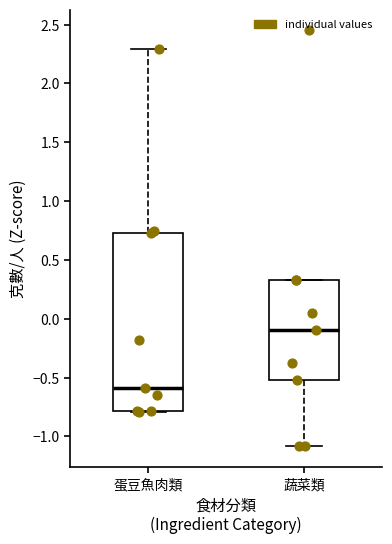

Which box's median line is the lowest?

蛋豆魚肉類